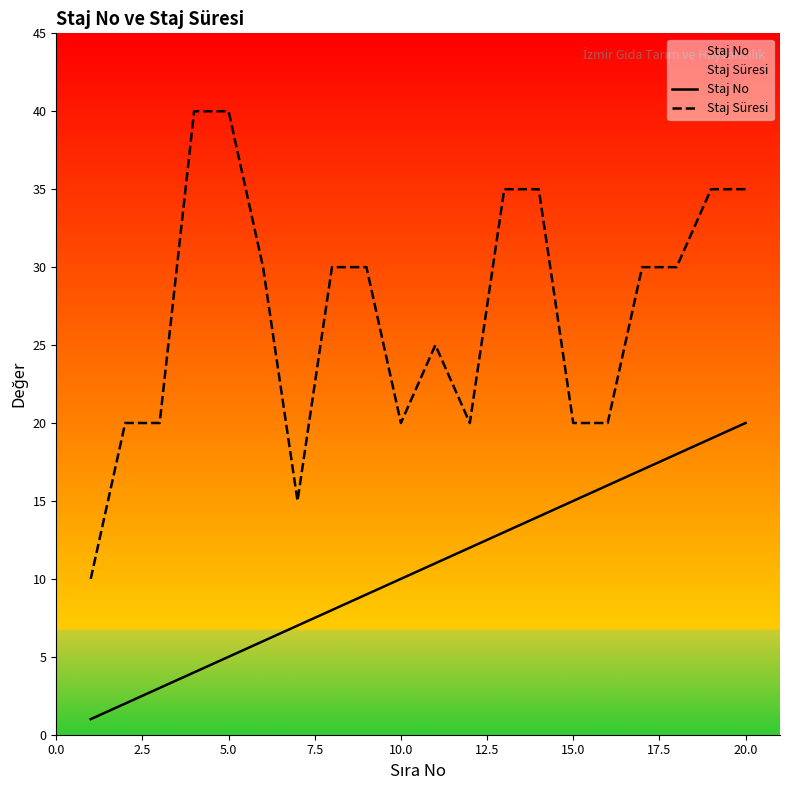

What is the minimum value for Staj Süresi?

10